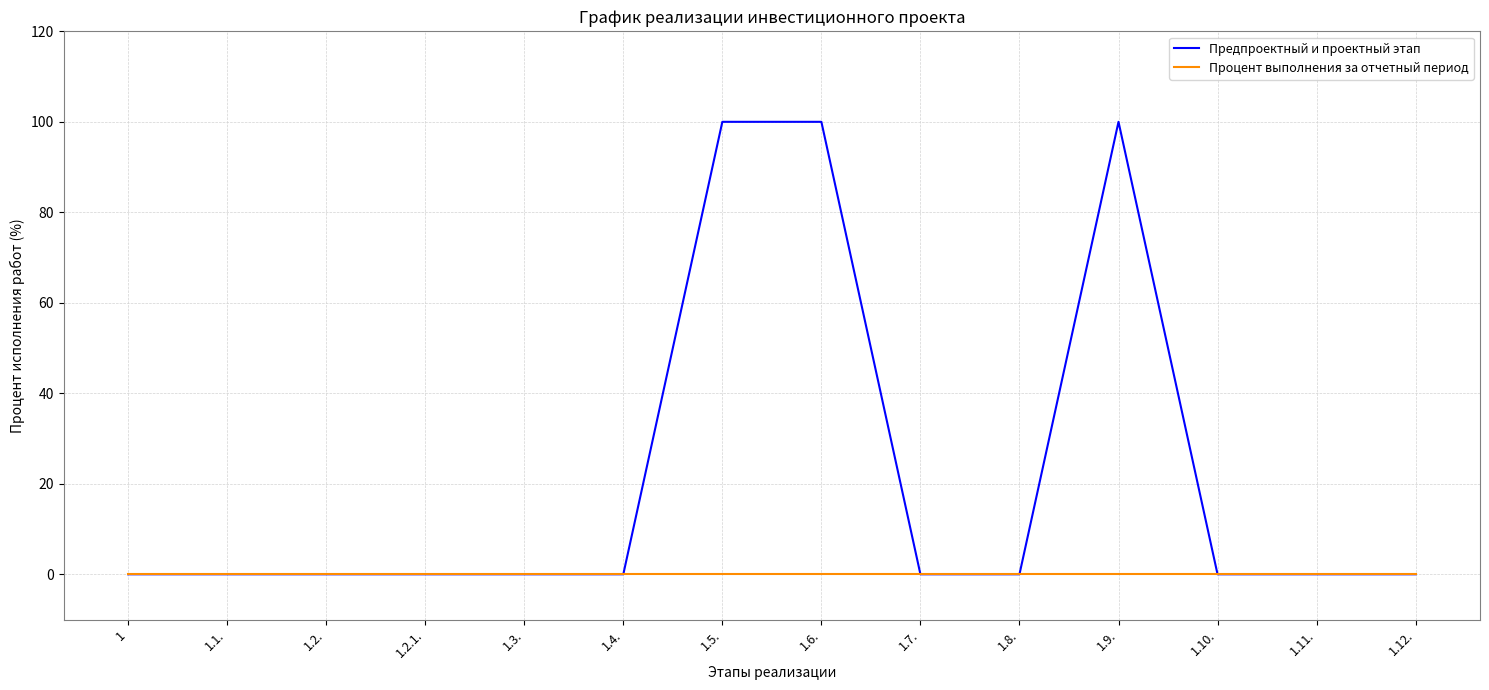

Is this an area chart (filled region under the line)?

No